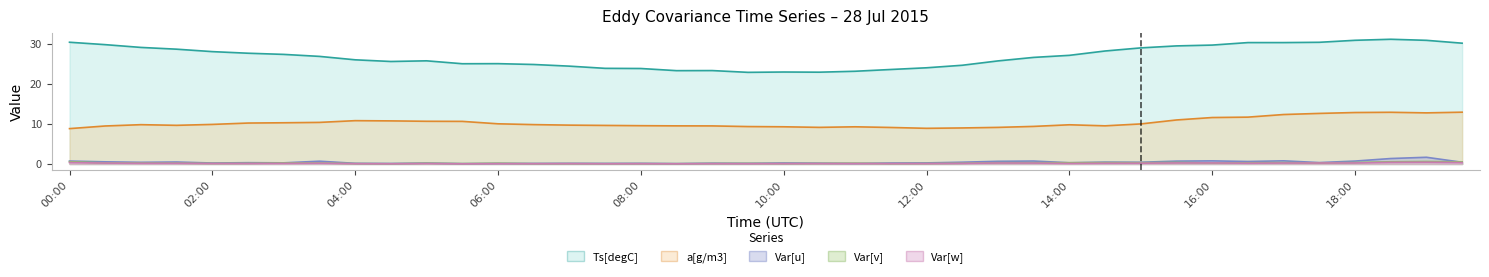

Count the number of categories in the chart.

40